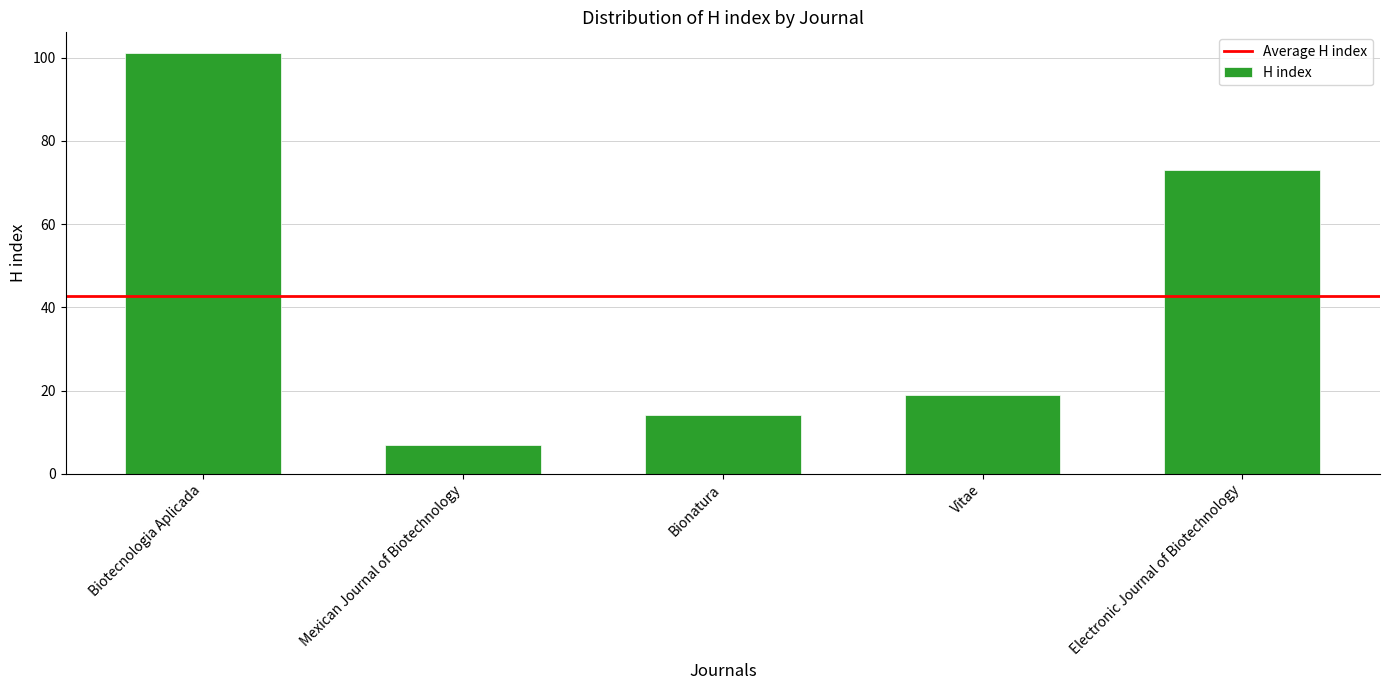

What is the change in value from Biotecnologia Aplicada to Vitae?

-82